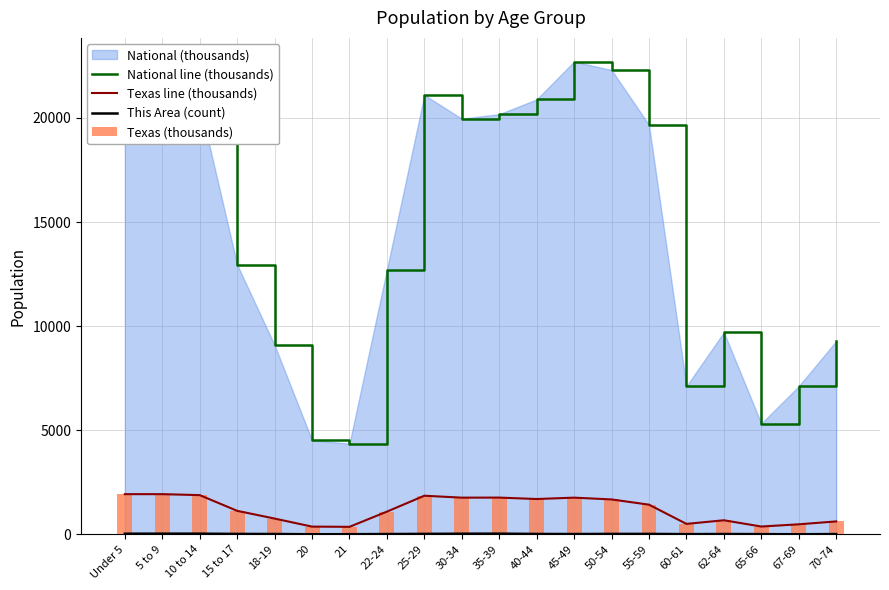

Which has a higher value, 25-29 or 10 to 14?

25-29